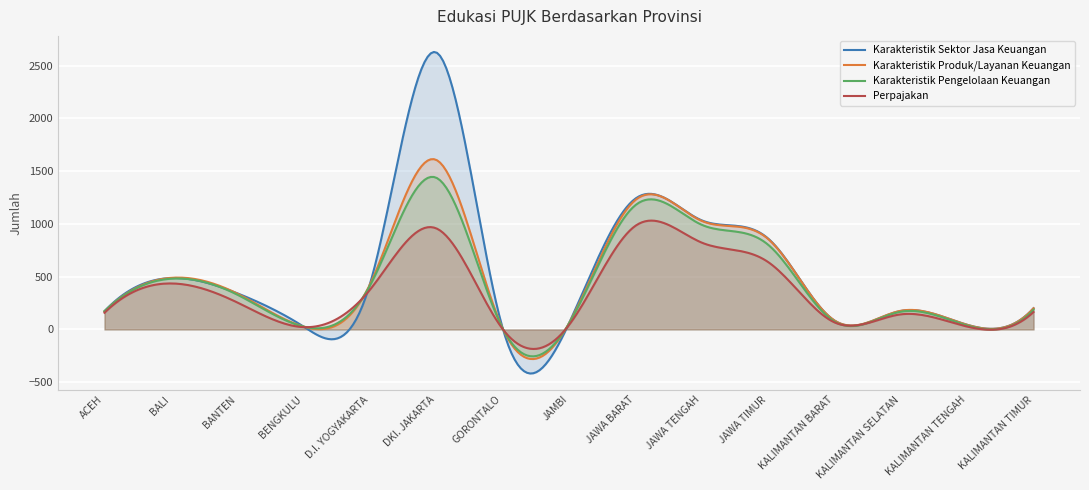

What is the sum of all Karakteristik Sektor Jasa Keuangan values?

162686.0